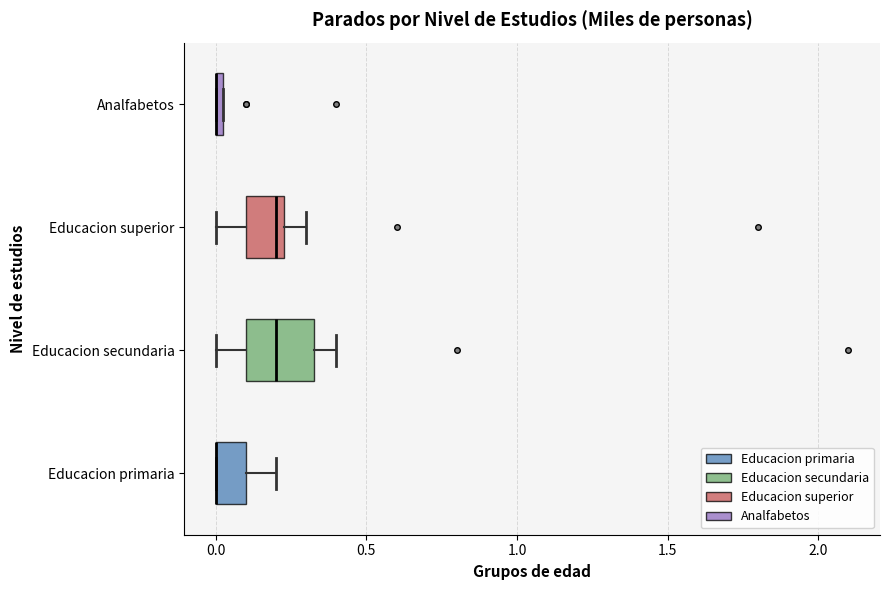

Comparing the boxes themselves (not the whiskers), which one is the widest?

Educacion secundaria